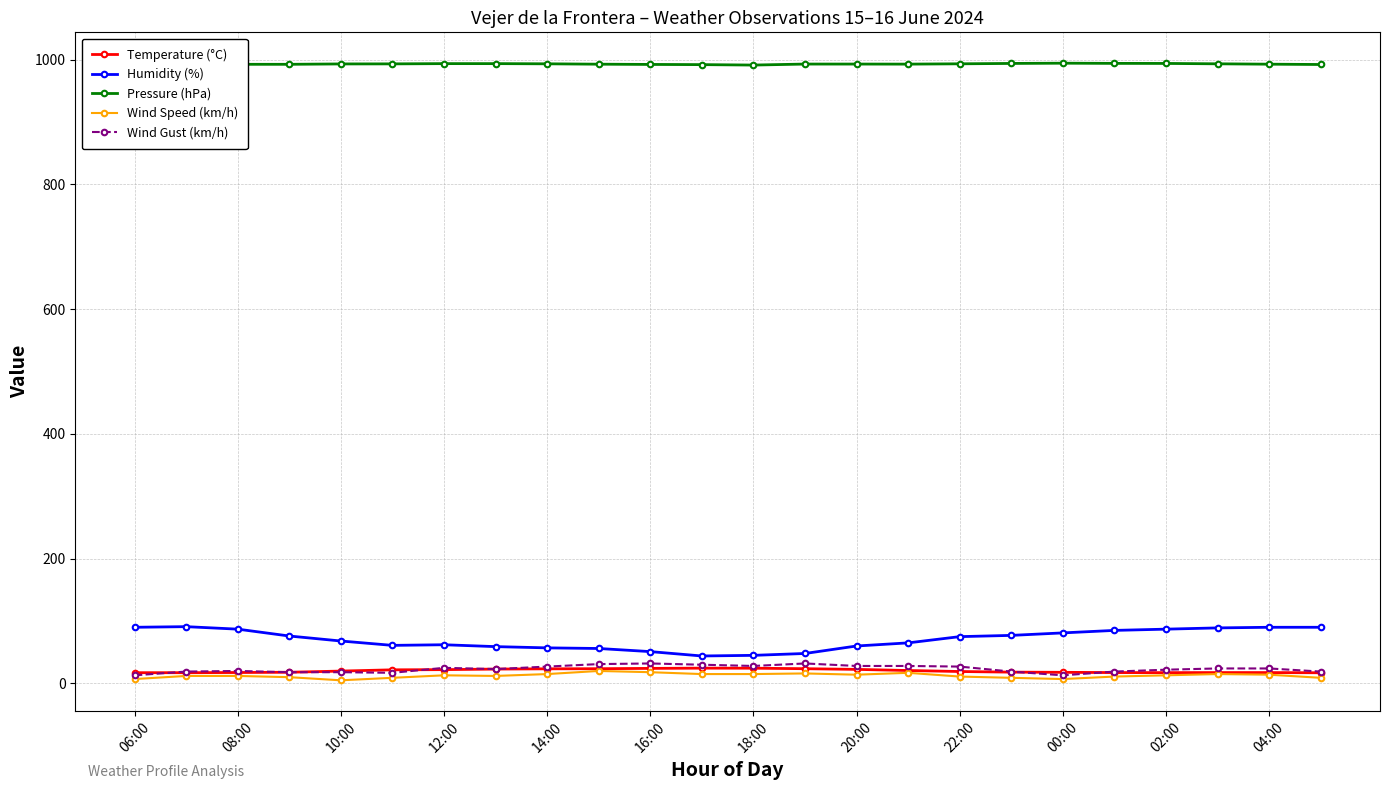

What is the value of the Humidity (%) point at the 12th from the left?

44.0